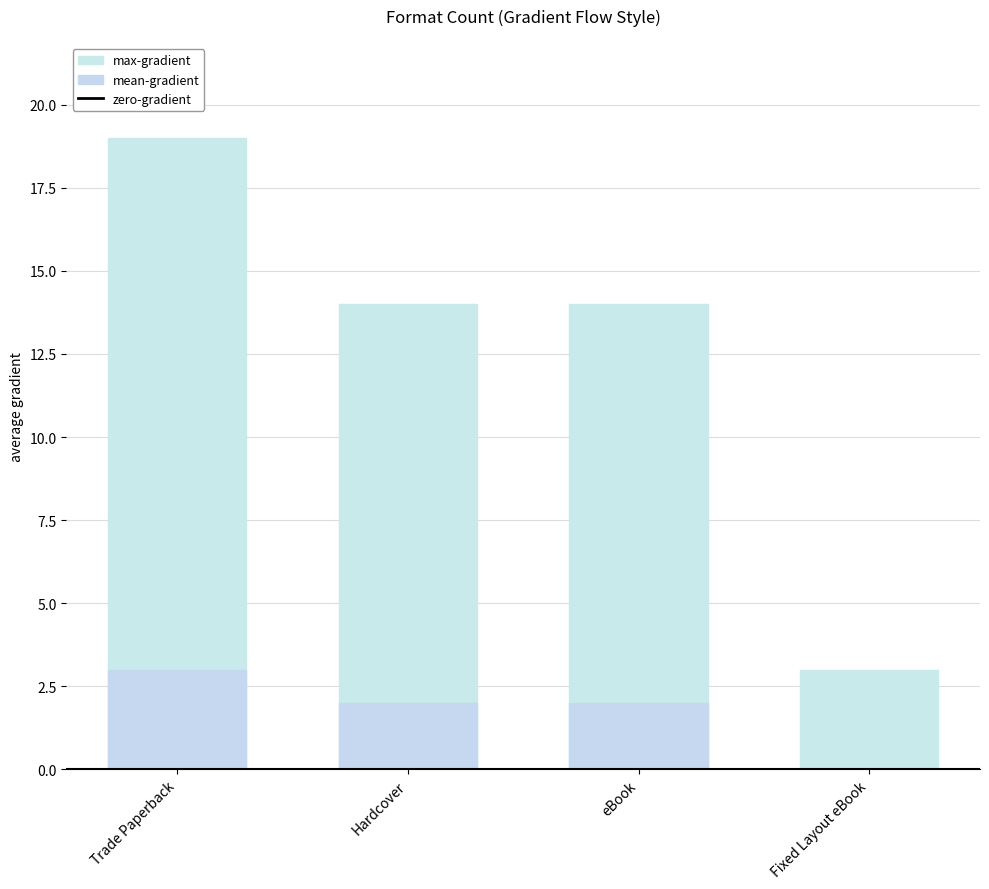

At which label is mean-gradient closest to 2?

eBook